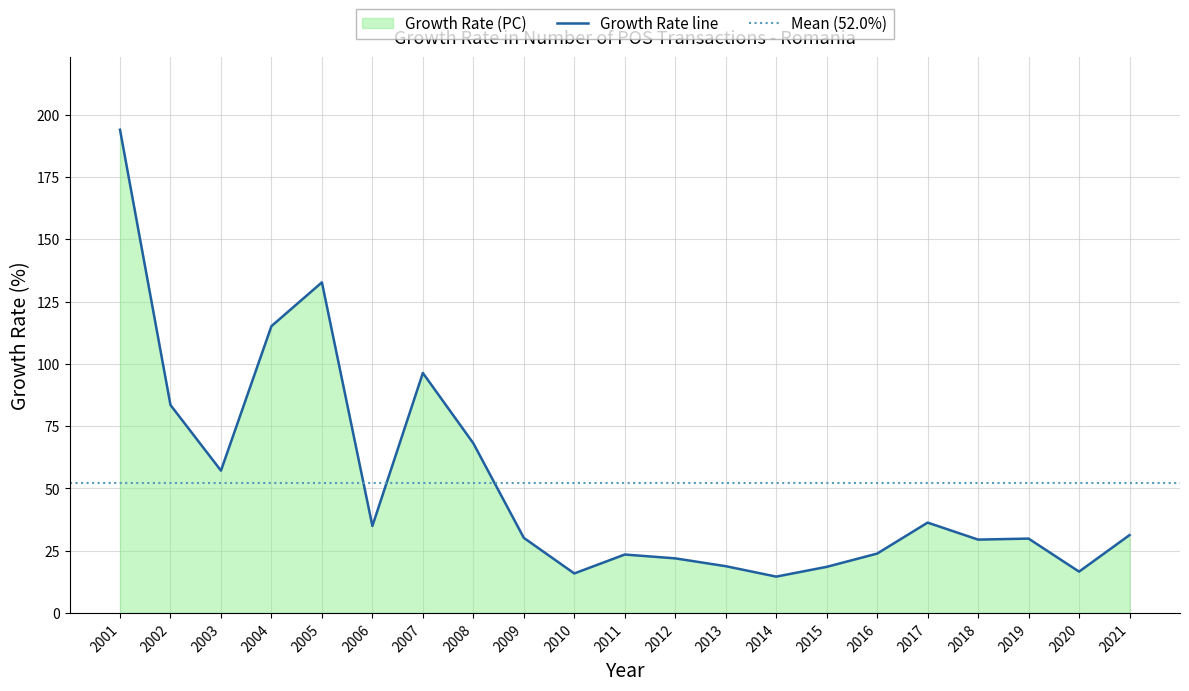

How many lines are shown in the chart?

1